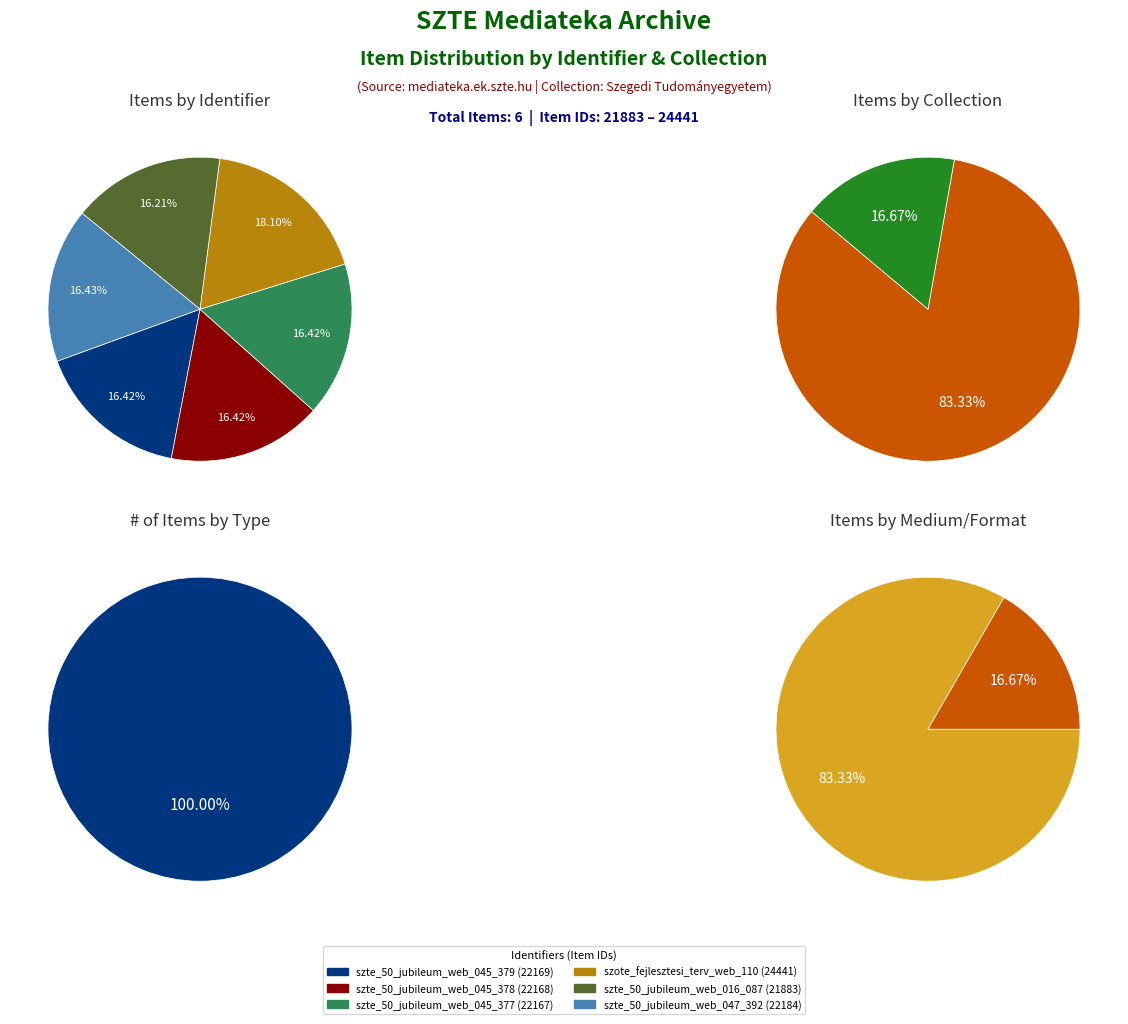

Does szte_50_jubileum_web_047_392 represent more than half of the total?

No